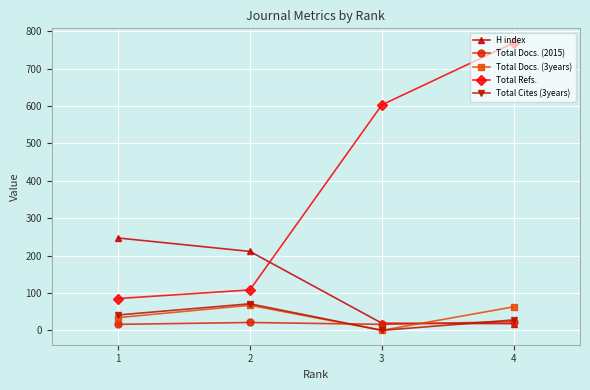

What are all the series names shown in the legend?

H index, Total Docs. (2015), Total Docs. (3years), Total Refs., Total Cites (3years)